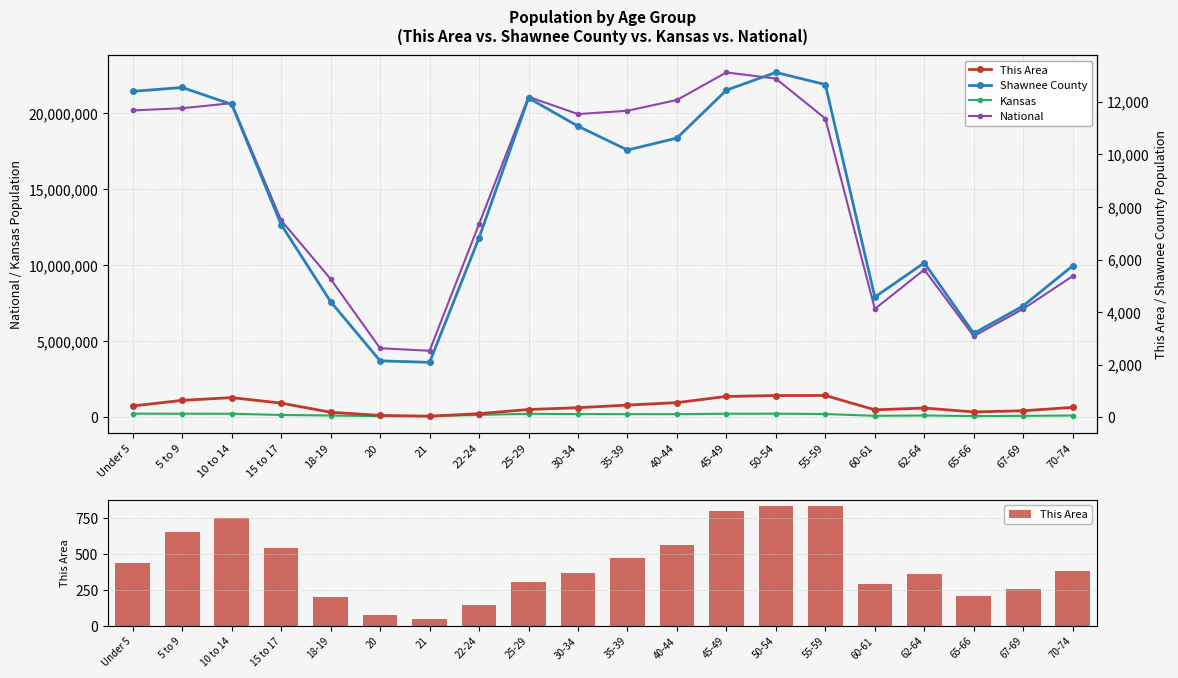

What is the difference between the highest and lowest values at 40-44?

20890399